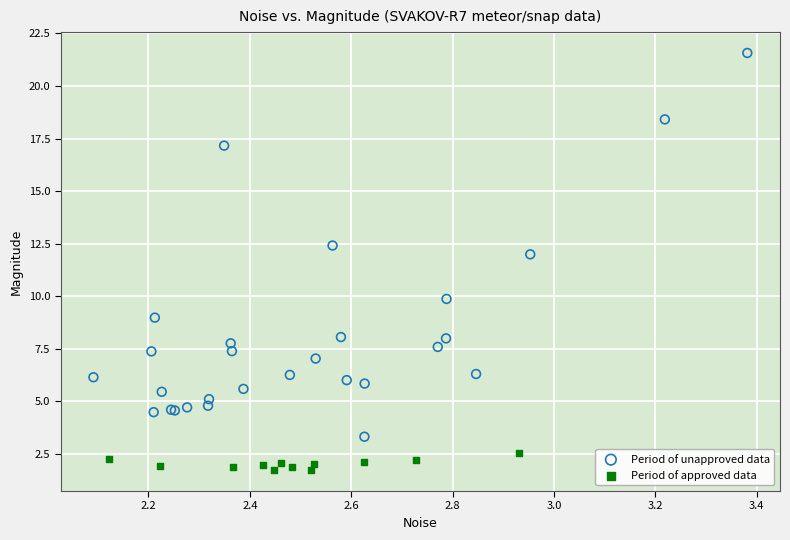

Which series contains the lowest Y value?

Period of approved data